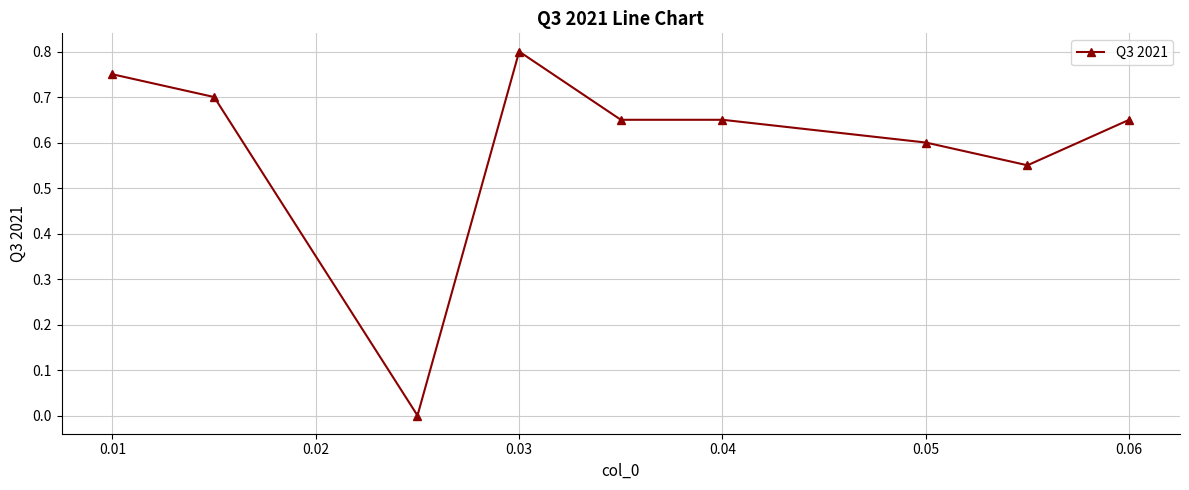

True or false: there are more than 0 points higher than both neighbors.

True